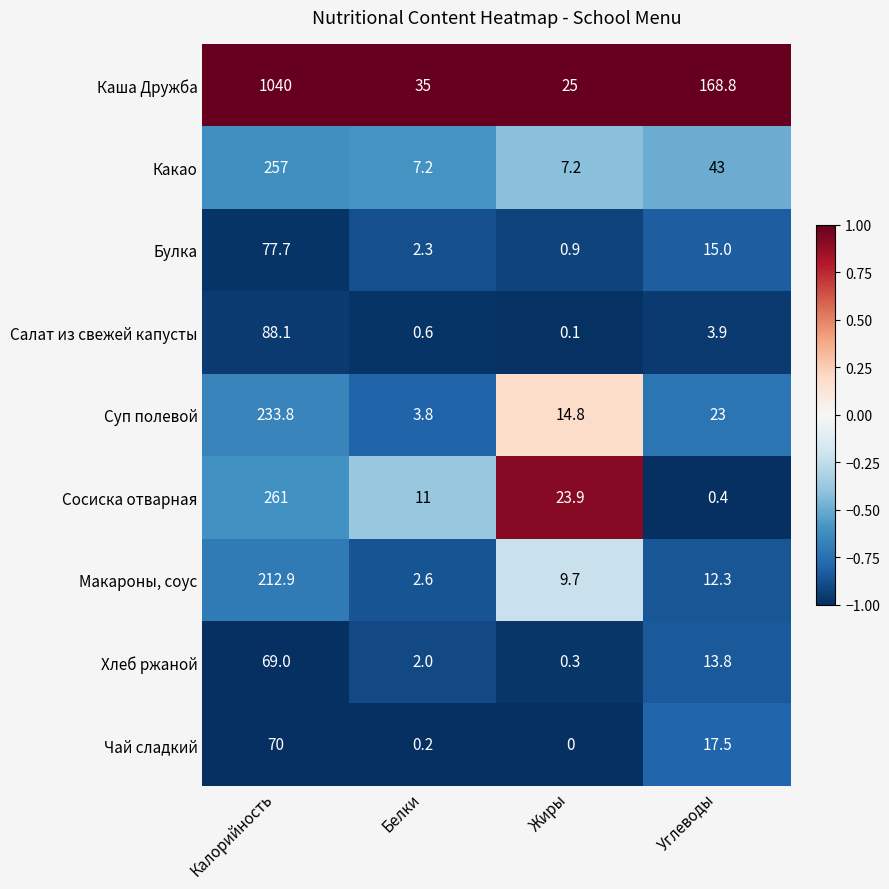

Which series has the largest total across all categories?

Каша Дружба